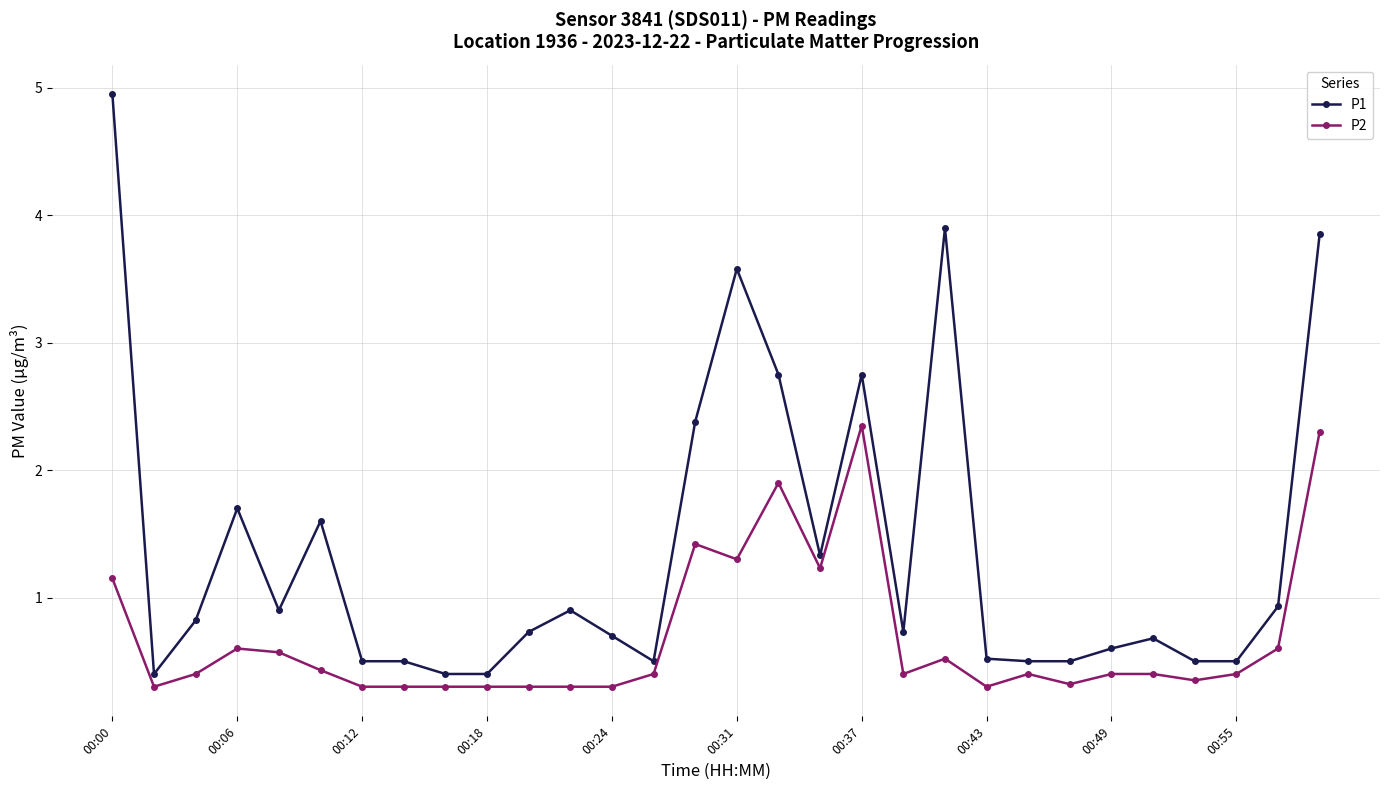

True or false: P2 has more than 0 interior local peaks.

True